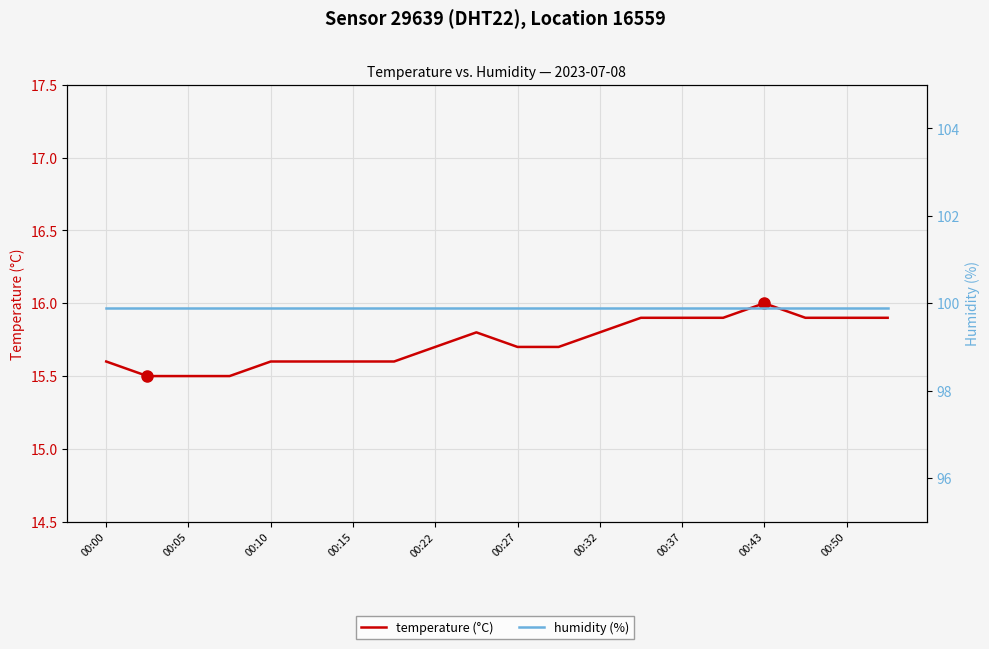

What is the sum of all humidity (%) values?

1998.0